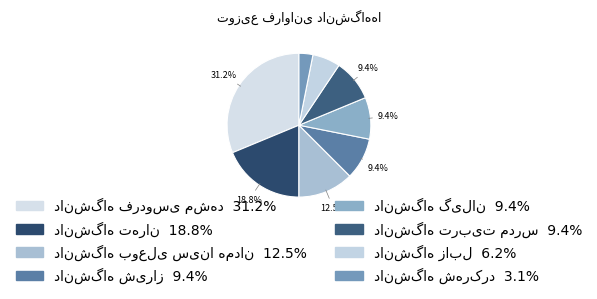

How many slices are in this pie chart?

8